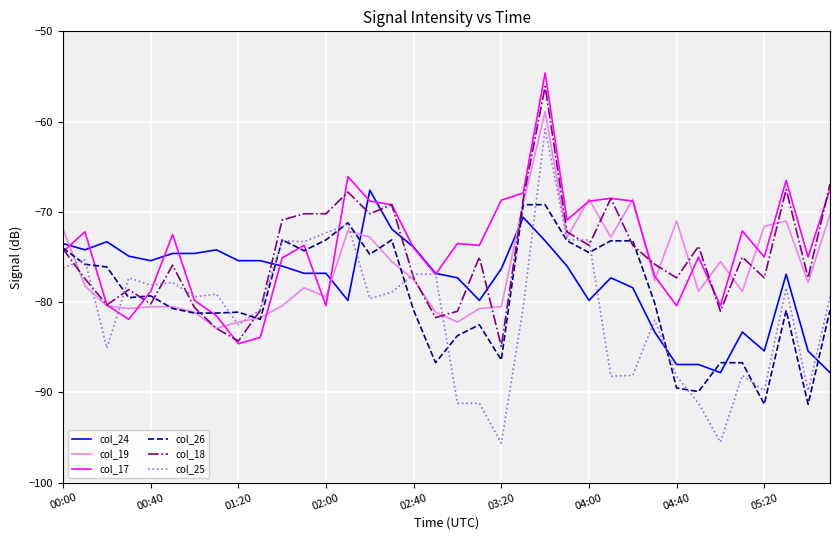

Does the chart have visible grid lines?

Yes